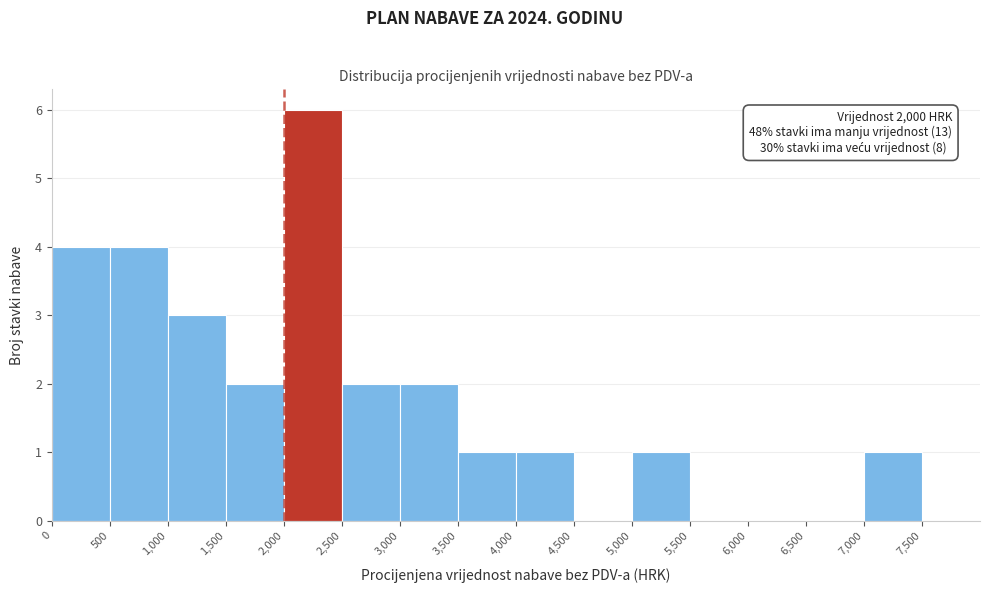

Which range on the x-axis has the tallest bar?

2000 to 2500